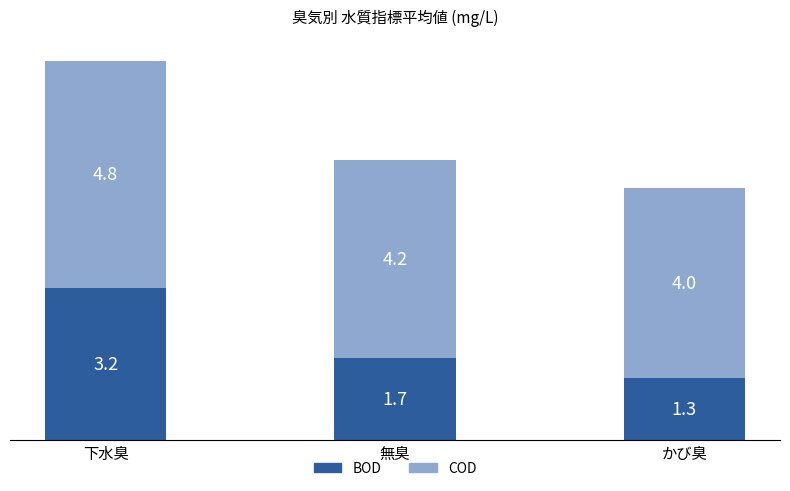

True or false: BOD has a value of 4.2 at 下水臭.

False